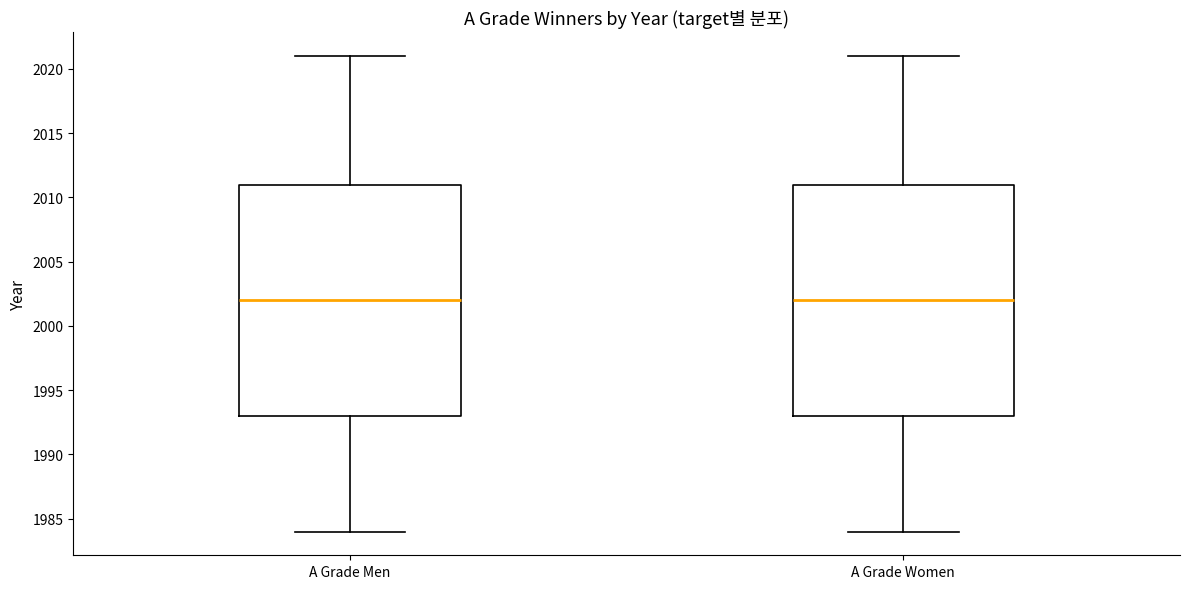

Reading left to right, read every box against the y-axis: the position of its median line, the range the box covers, and the ends of its whiskers. The values are not printed on the chart, so give them approximately, as read against the axis.

A Grade Men: median 2002, box 1993 to 2011, whiskers 1984 to 2021
A Grade Women: median 2002, box 1993 to 2011, whiskers 1984 to 2021